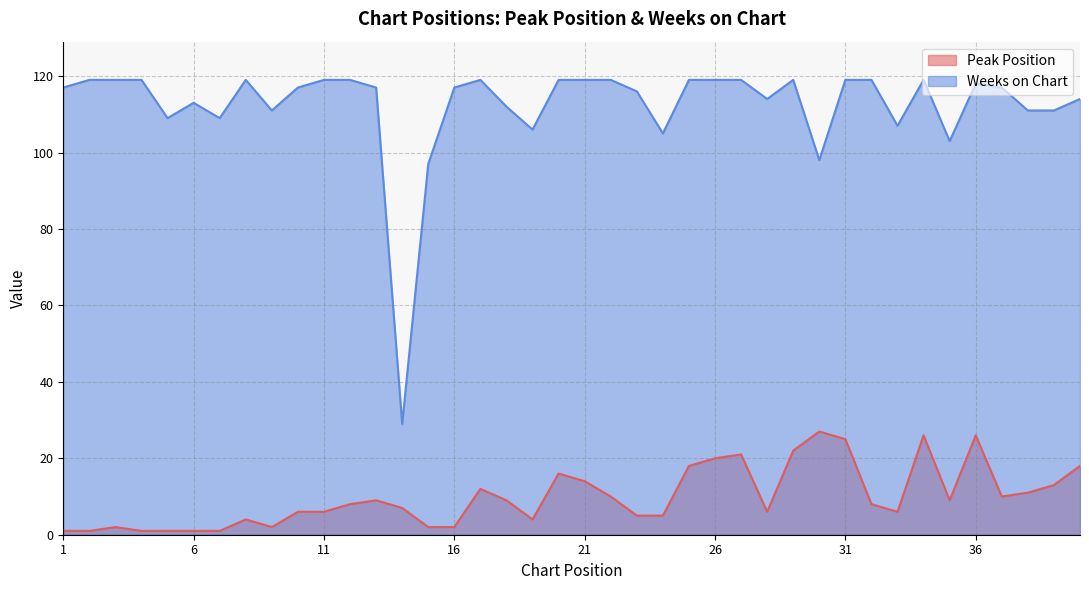

At 21, list the series in order from smallest to largest.

Peak Position, Weeks on Chart